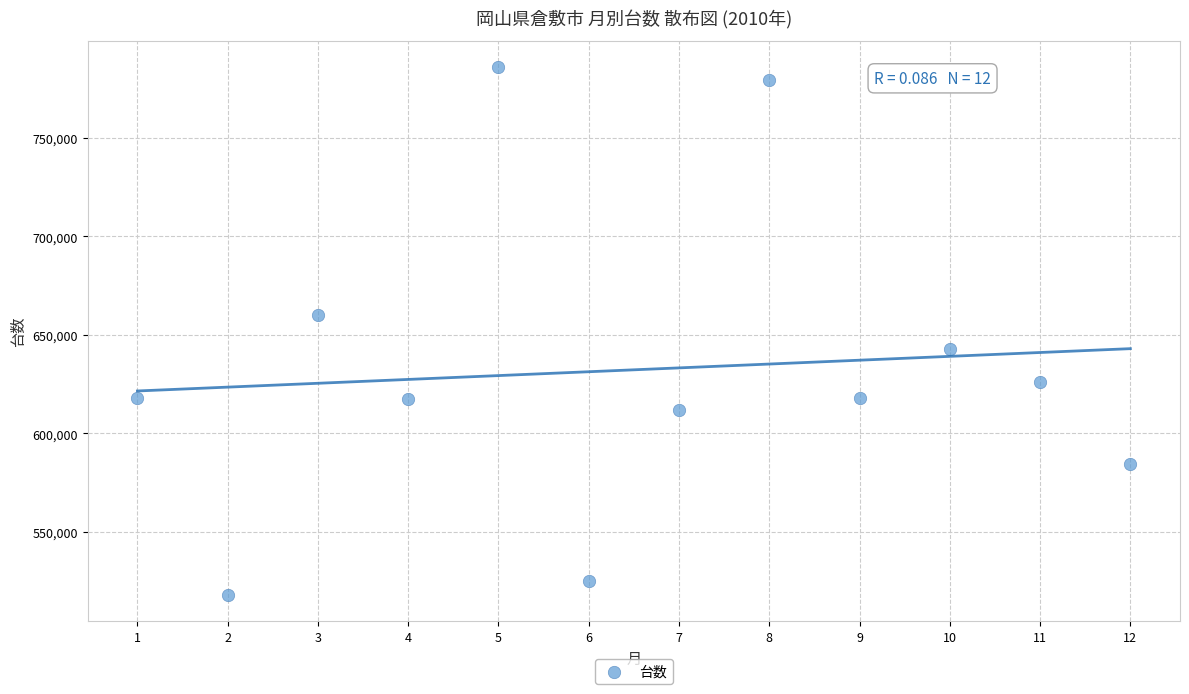

What is the average Y value?

632243